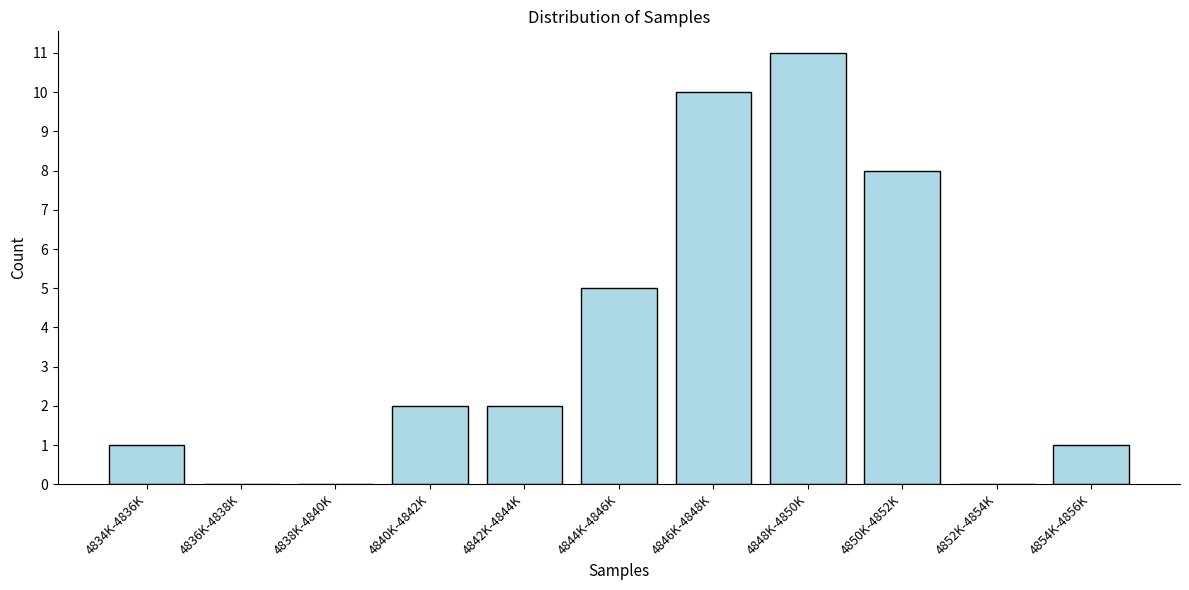

Reading left to right, transcribe all the data shown in this chart.

4834K-4836K=1	4836K-4838K=0	4838K-4840K=0	4840K-4842K=2	4842K-4844K=2	4844K-4846K=5	4846K-4848K=10	4848K-4850K=11	4850K-4852K=8	4852K-4854K=0	4854K-4856K=1